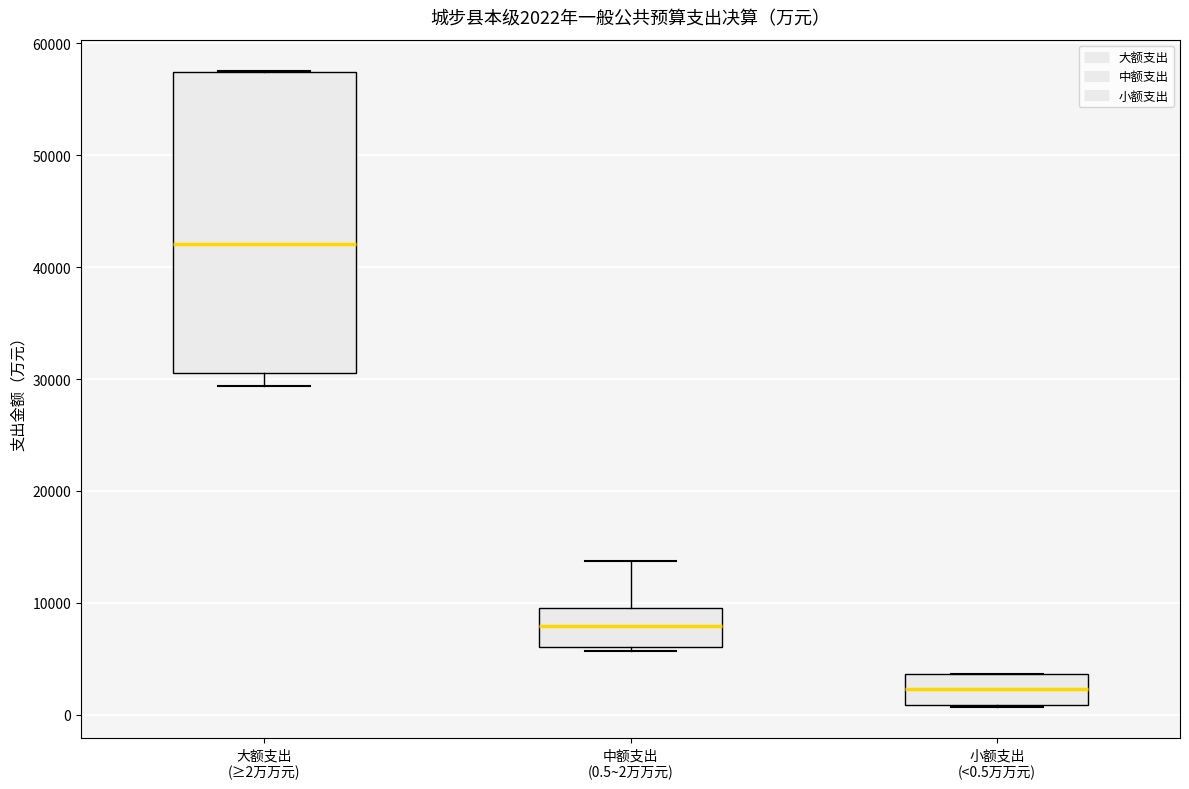

Comparing the boxes themselves (not the whiskers), which one is the tallest?

大额支出 (≥2万万元)